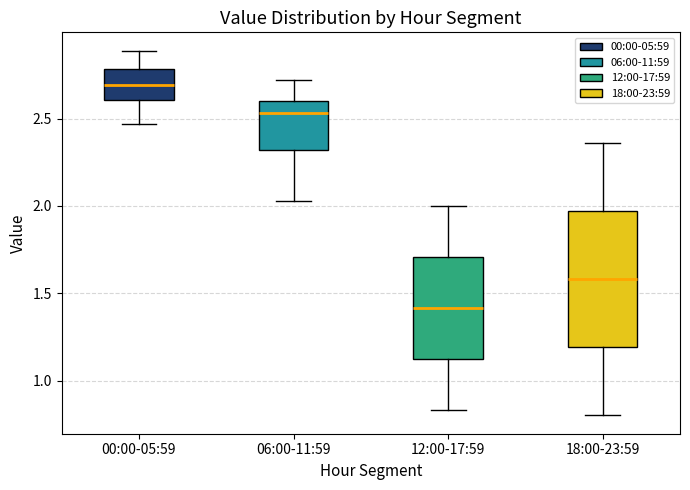

Comparing the boxes themselves (not the whiskers), which one is the tallest?

18:00-23:59